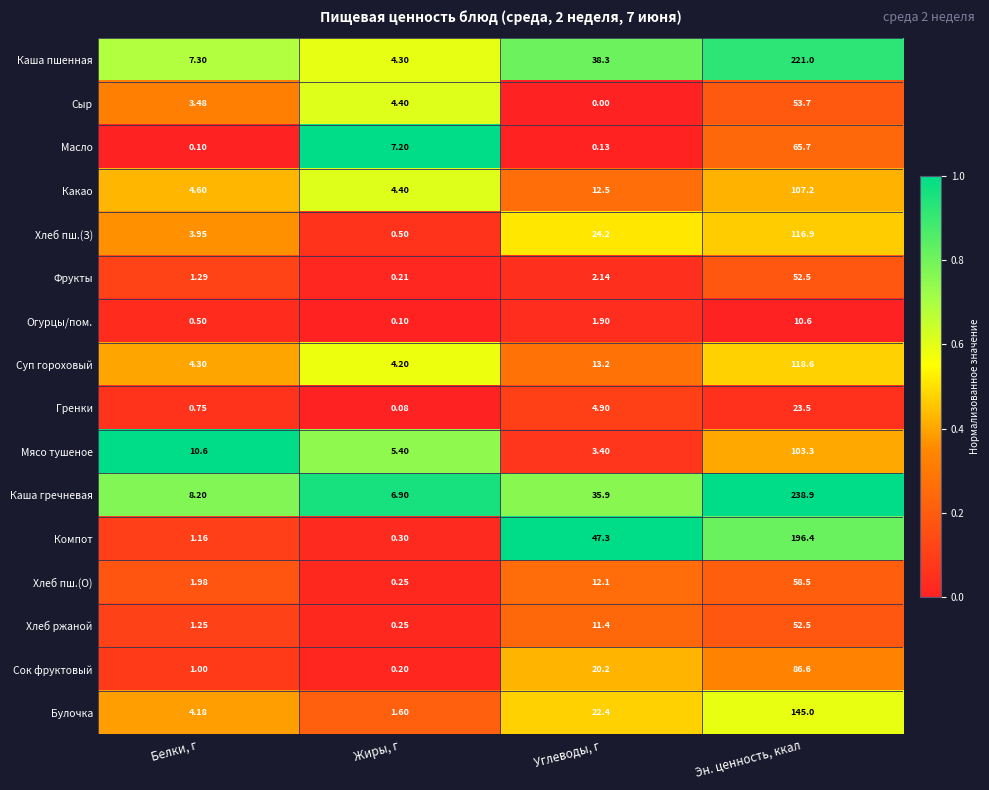

List the labels in order of Булочка value, largest first.

Эн. ценность, ккал, Углеводы, г, Белки, г, Жиры, г